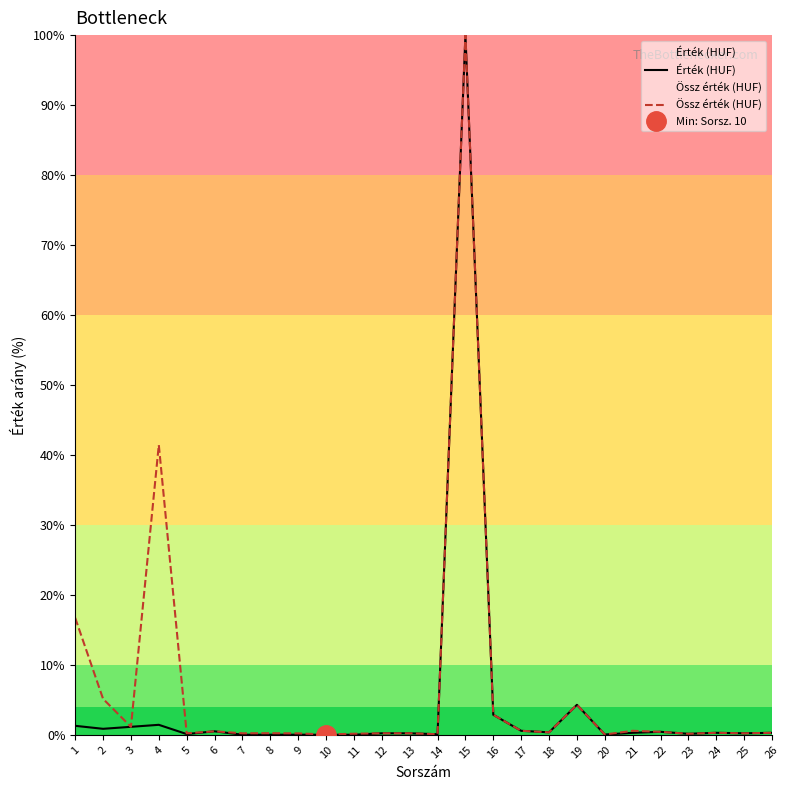

The Össz érték (HUF) series shows 0.1 at 13. True or false?

False